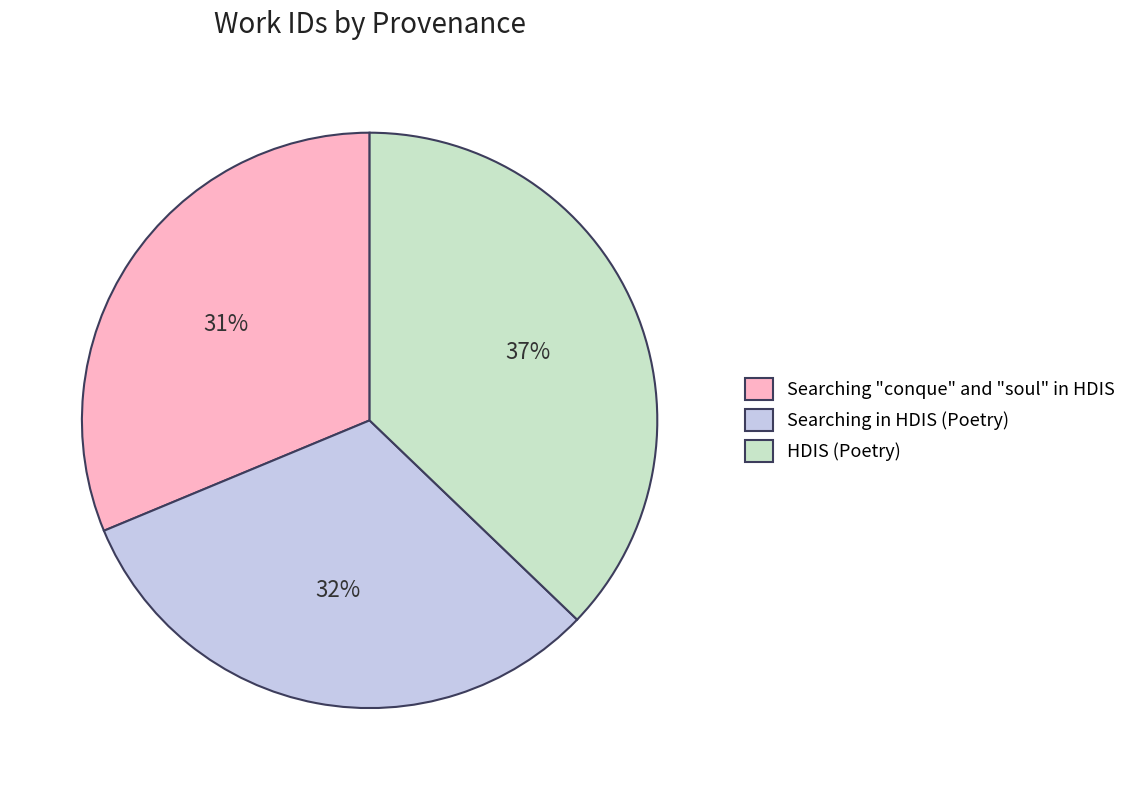

Approximately how many times larger is the value at Searching "conque" and "soul" in HDIS compared to Searching in HDIS (Poetry)?

1.0